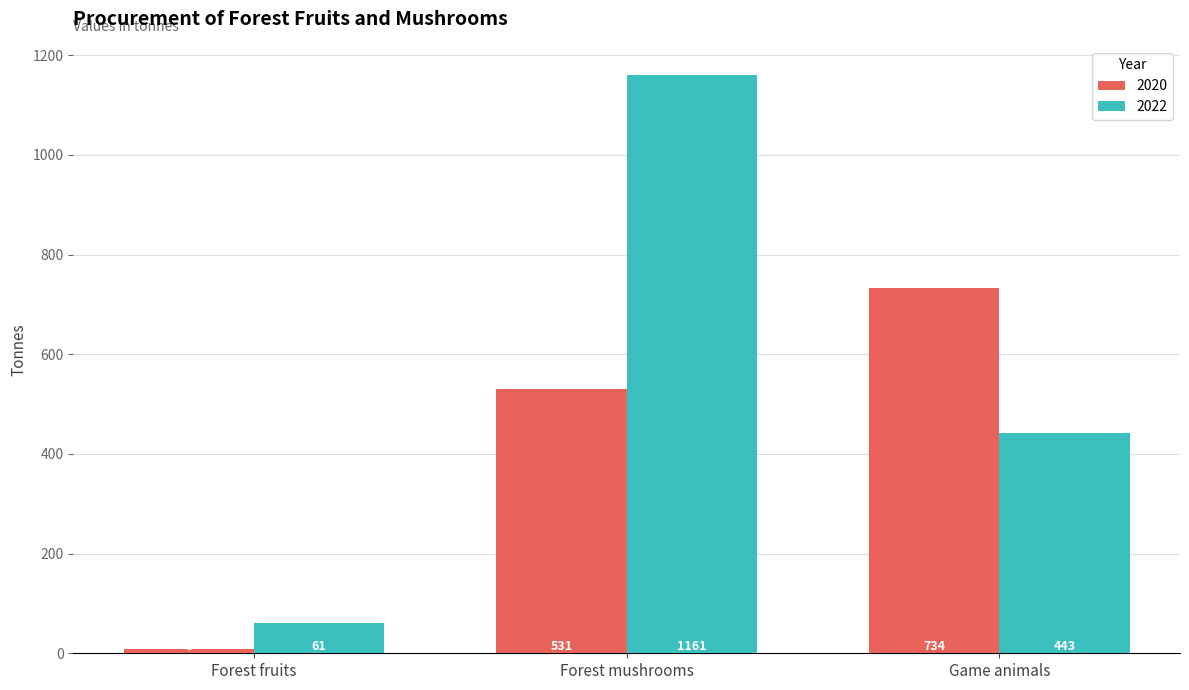

How many values in the 2022 series are below 443?

1